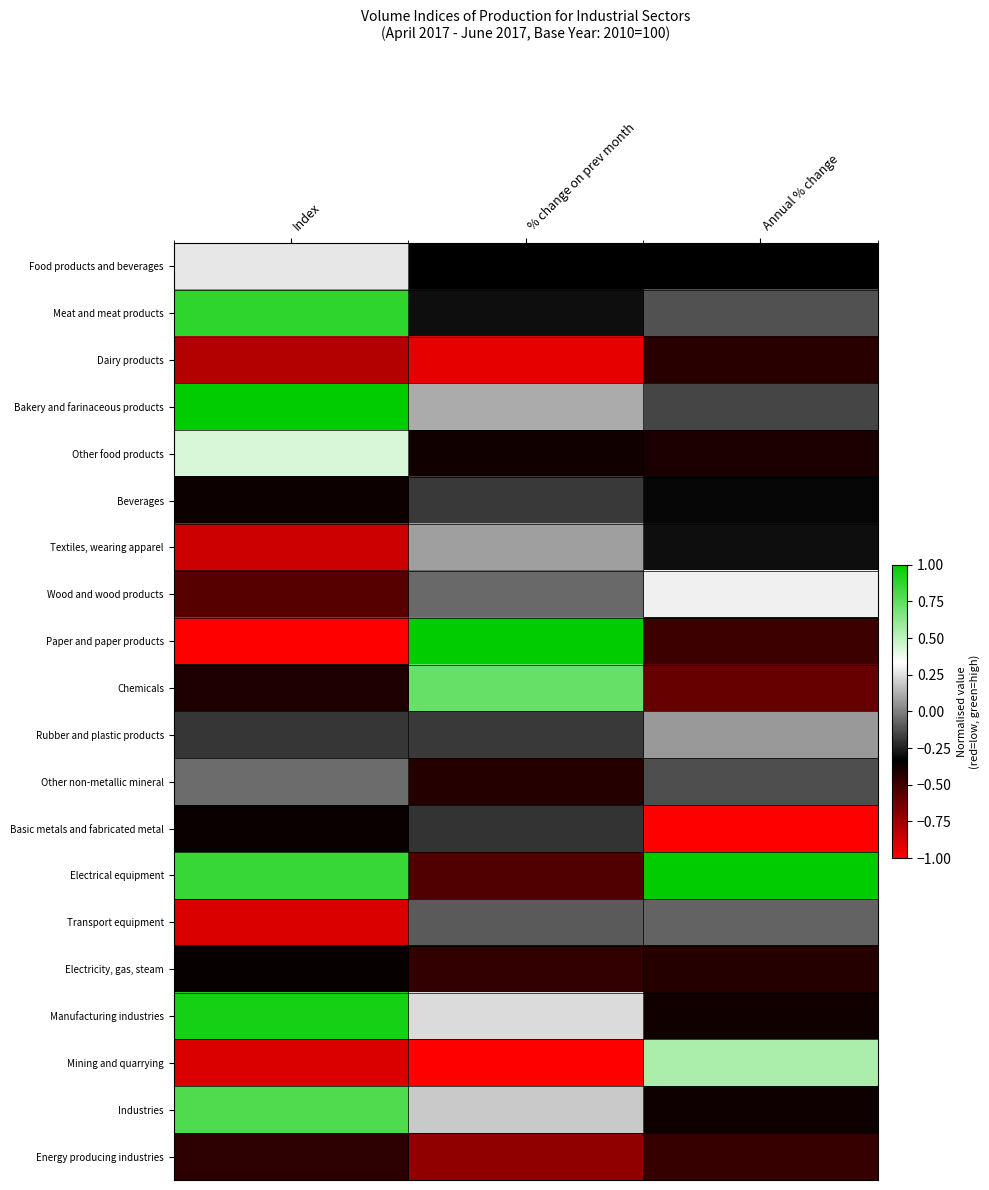

Reading left to right, extract all data points from this chart.

Food products and beverages: Index=0.3	% change on prev month=-0.3	Annual % change=-0.3
Meat and meat products: Index=0.9	% change on prev month=-0.3	Annual % change=-0.1
Dairy products: Index=-0.8	% change on prev month=-0.9	Annual % change=-0.4
Bakery and farinaceous products: Index=1.0	% change on prev month=0.1	Annual % change=-0.2
Other food products: Index=0.4	% change on prev month=-0.4	Annual % change=-0.4
Beverages: Index=-0.4	% change on prev month=-0.2	Annual % change=-0.3
Textiles, wearing apparel: Index=-0.9	% change on prev month=0.1	Annual % change=-0.3
Wood and wood products: Index=-0.6	% change on prev month=-0.1	Annual % change=0.3
Paper and paper products: Index=-1.0	% change on prev month=1.0	Annual % change=-0.5
Chemicals: Index=-0.4	% change on prev month=0.7	Annual % change=-0.6
Rubber and plastic products: Index=-0.2	% change on prev month=-0.2	Annual % change=0.1
Other non-metallic mineral: Index=-0.1	% change on prev month=-0.4	Annual % change=-0.1
Basic metals and fabricated metal: Index=-0.4	% change on prev month=-0.2	Annual % change=-1.0
Electrical equipment: Index=0.8	% change on prev month=-0.5	Annual % change=1.0
Transport equipment: Index=-0.9	% change on prev month=-0.1	Annual % change=-0.1
Electricity, gas, steam: Index=-0.4	% change on prev month=-0.5	Annual % change=-0.4
Manufacturing industries: Index=0.9	% change on prev month=0.2	Annual % change=-0.4
Mining and quarrying: Index=-0.9	% change on prev month=-1.0	Annual % change=0.6
Industries: Index=0.8	% change on prev month=0.2	Annual % change=-0.4
Energy producing industries: Index=-0.5	% change on prev month=-0.7	Annual % change=-0.5